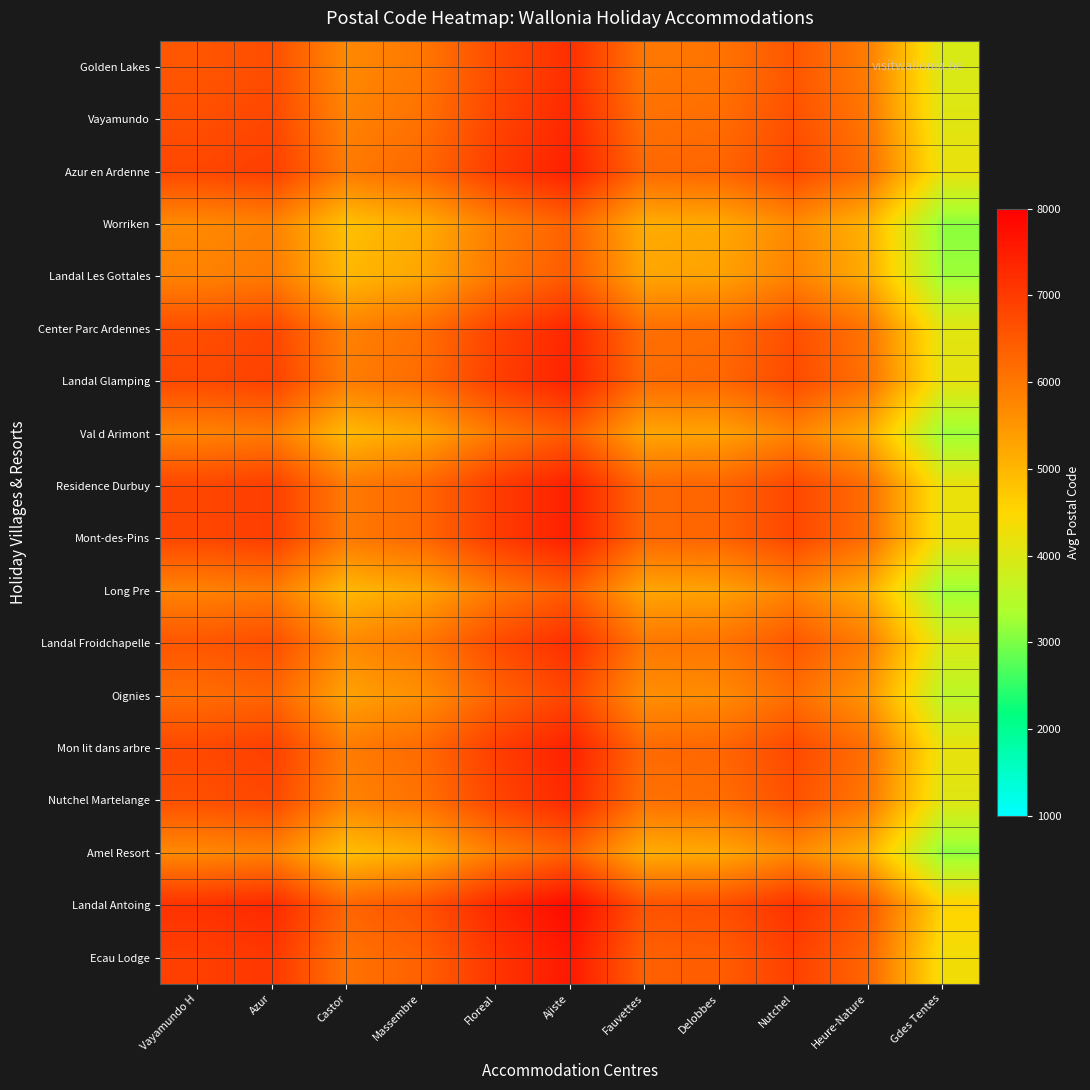

Rank the series by their maximum value, from lowest to highest.

Worriken, Amel Resort, Val d Arimont, Long Pre, Landal Les Gottales, Oignies, Golden Lakes, Landal Froidchapelle, Nutchel Martelange, Vayamundo, Center Parc Ardennes, Landal Glamping, Mon lit dans arbre, Azur en Ardenne, Residence Durbuy, Mont-des-Pins, Ecau Lodge, Landal Antoing